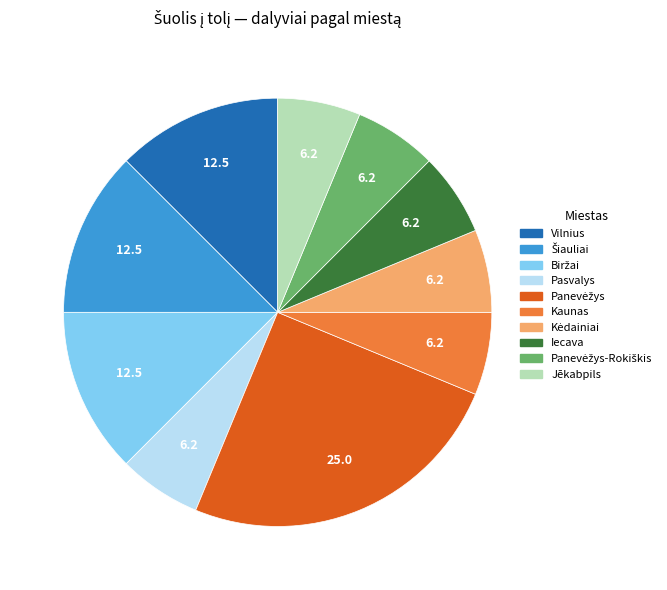

The Iecava slice represents 17% of the pie. True or false?

False